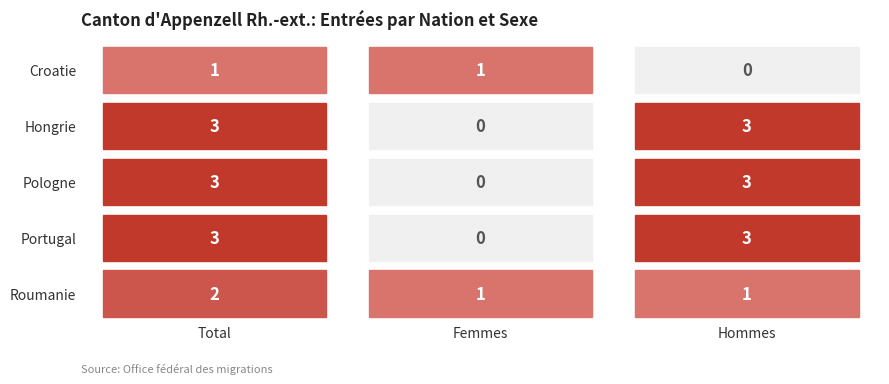

Which series has the largest total across all categories?

Hongrie